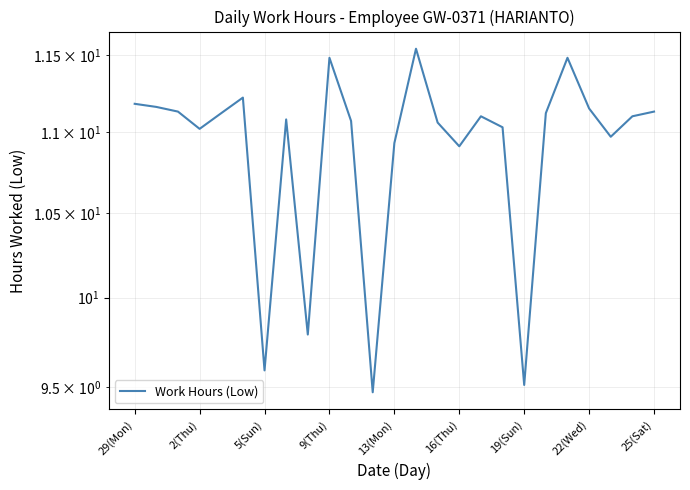

True or false: there are more than 1 points higher than both neighbors.

True